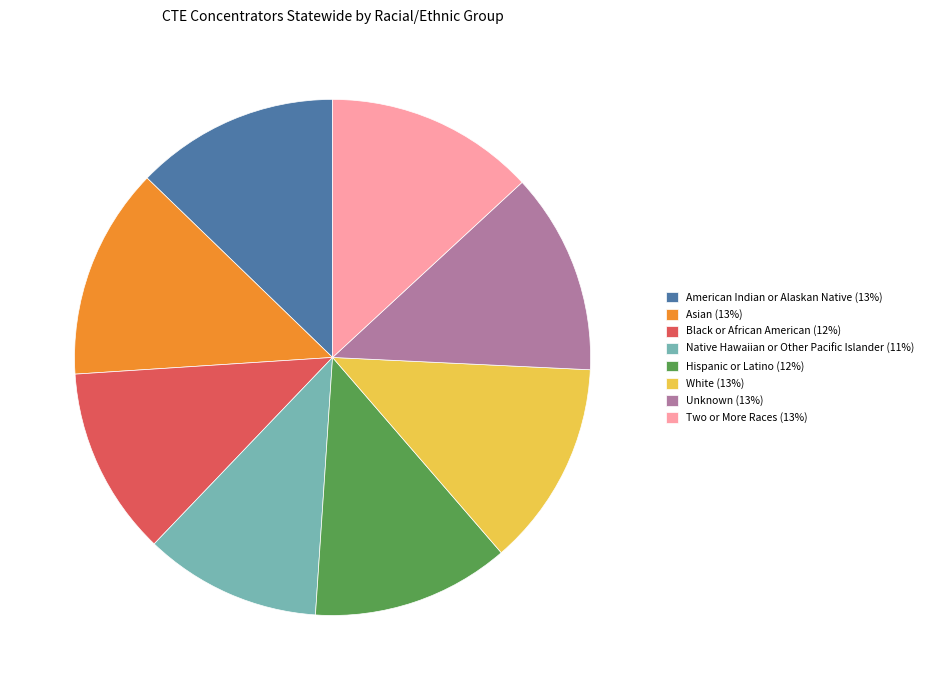

Is there any slice that represents more than half of the pie?

No